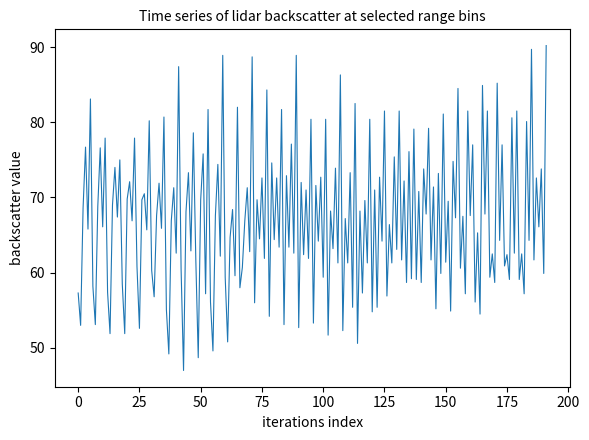

What is the smallest value displayed?

47.0